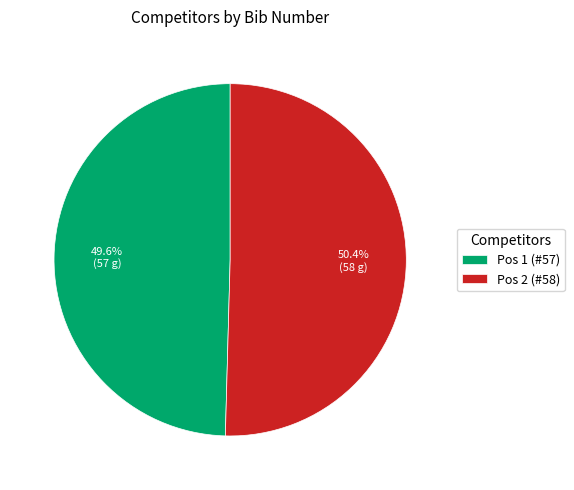

What is the ratio of the value at Pos 1 (#57) to the value at Pos 2 (#58)?

1.0